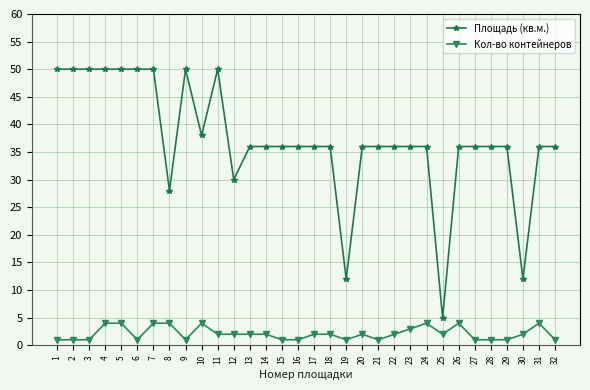

What is the total value across all series at 16?

37